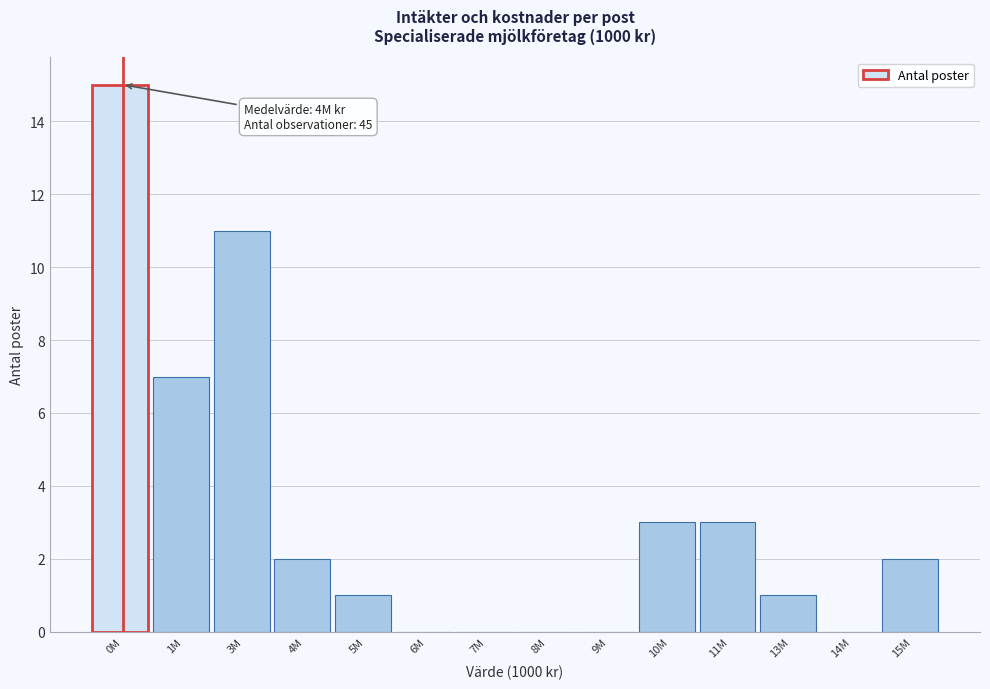

Reading left to right, list all the values displayed in this chart.

0M=15	1M=7	3M=11	4M=2	5M=1	6M=0	7M=0	8M=0	9M=0	10M=3	11M=3	13M=1	14M=0	15M=2